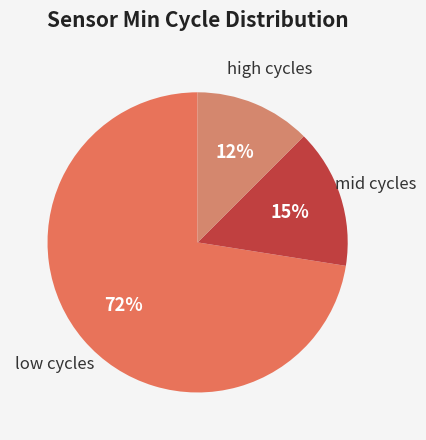

Count the number of slices in the pie.

3